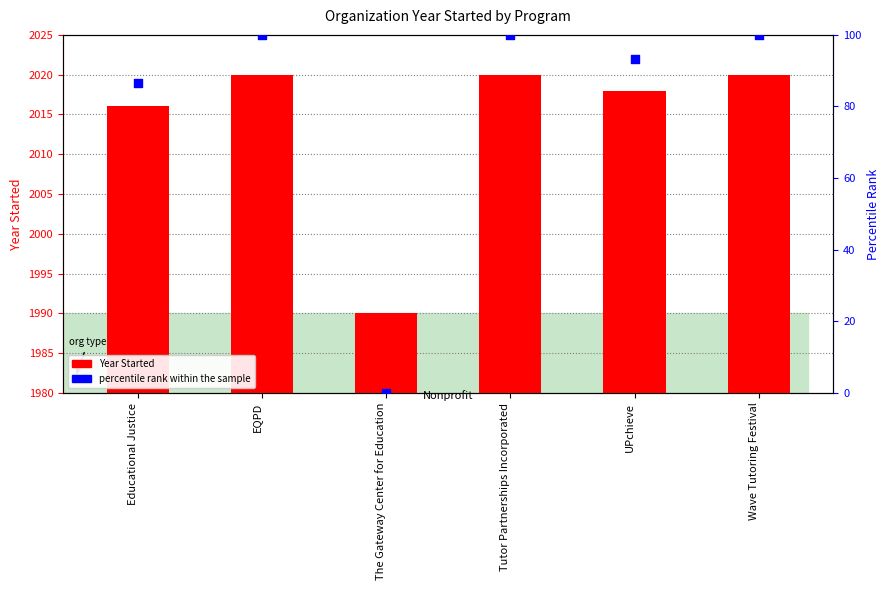

Which series contains the highest Y value?

Year Started